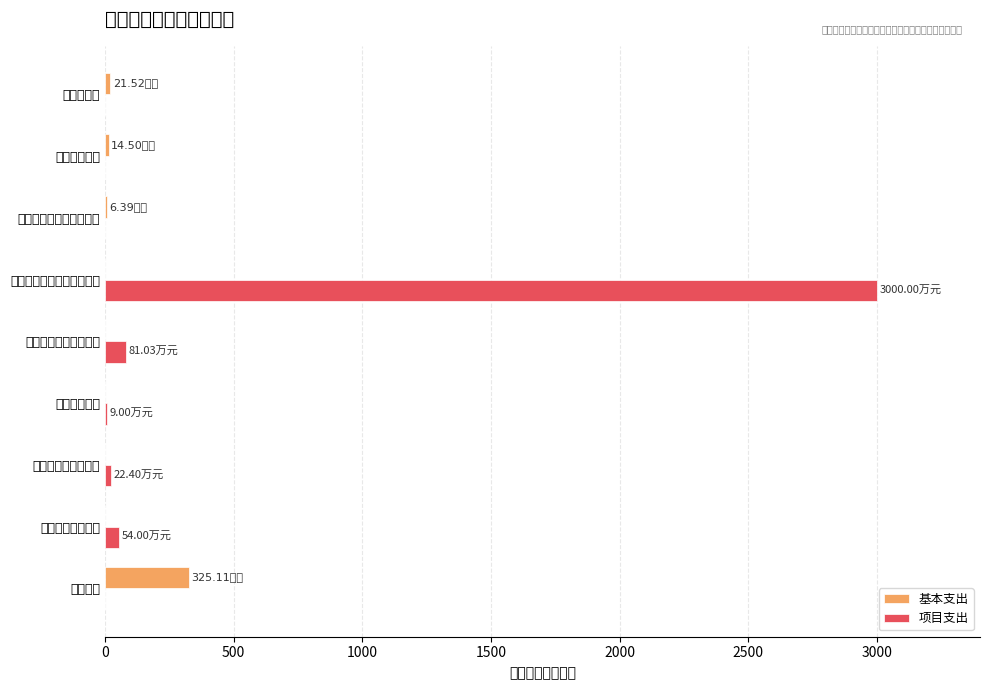

What is the sum of all 项目支出 values?

3166.4